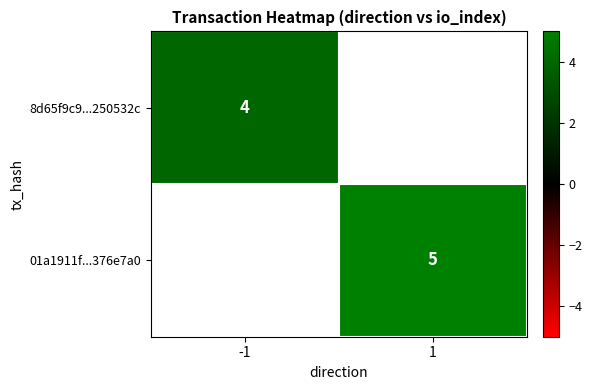

Is it true that 01a1911f...376e7a0 equals 2 at 1?

False